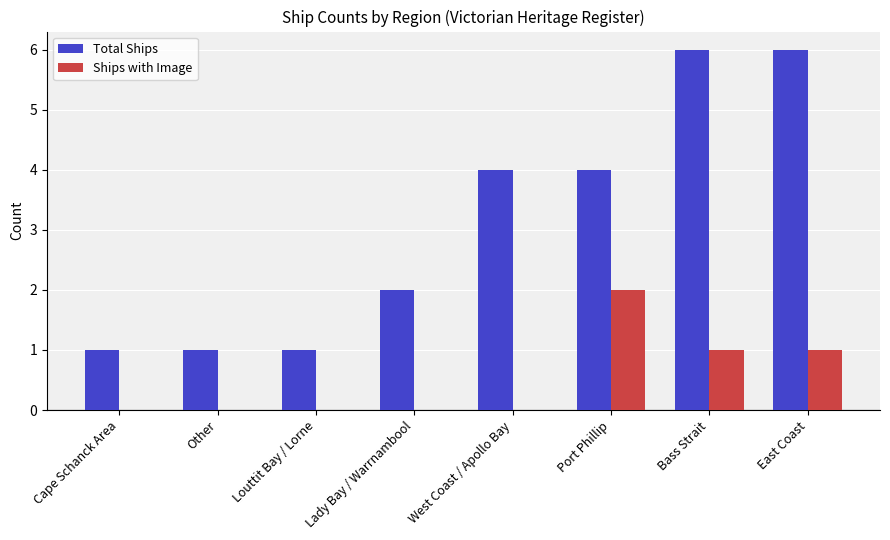

What is the maximum value shown in the chart?

6